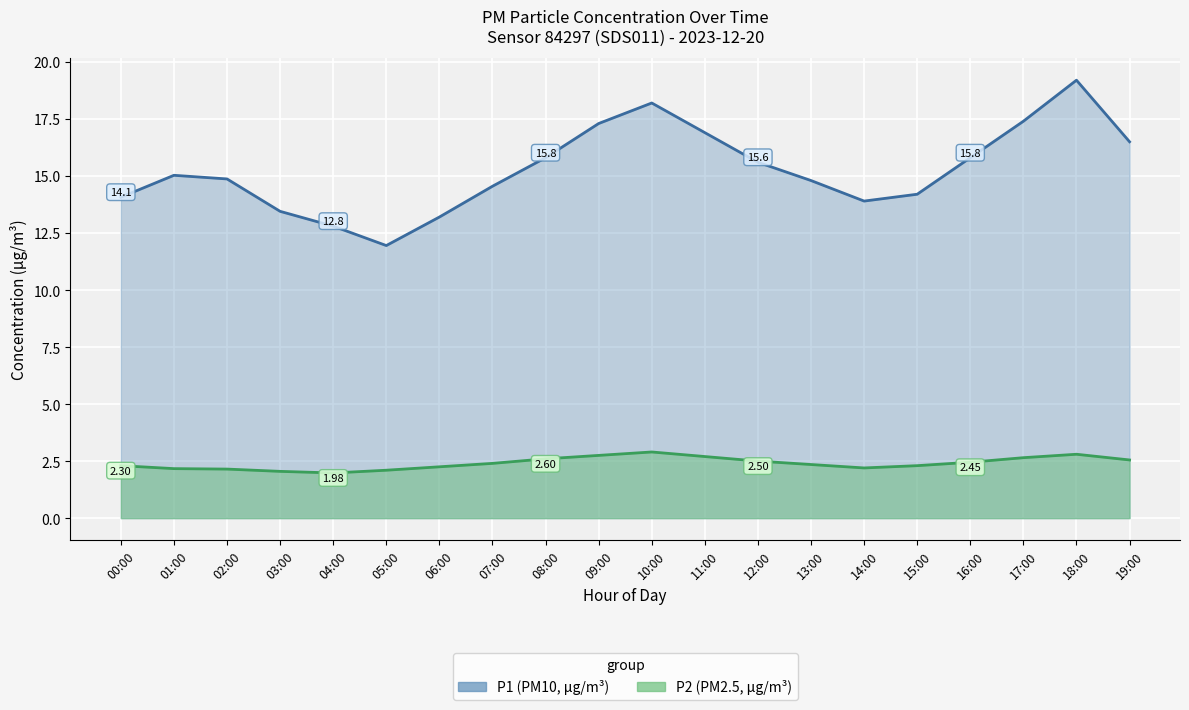

At which label does P2 reach its minimum?

04:00